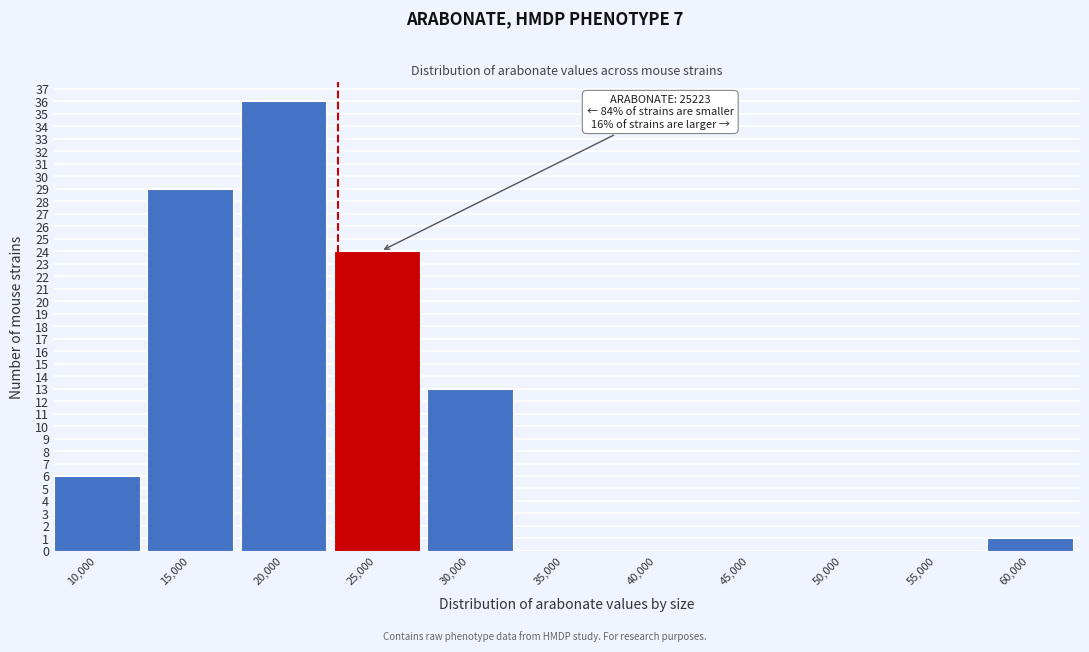

Reading left to right, what are all the values shown in this chart?

10,000=6	15,000=29	20,000=36	25,000=24	30,000=13	35,000=0	40,000=0	45,000=0	50,000=0	55,000=0	60,000=1